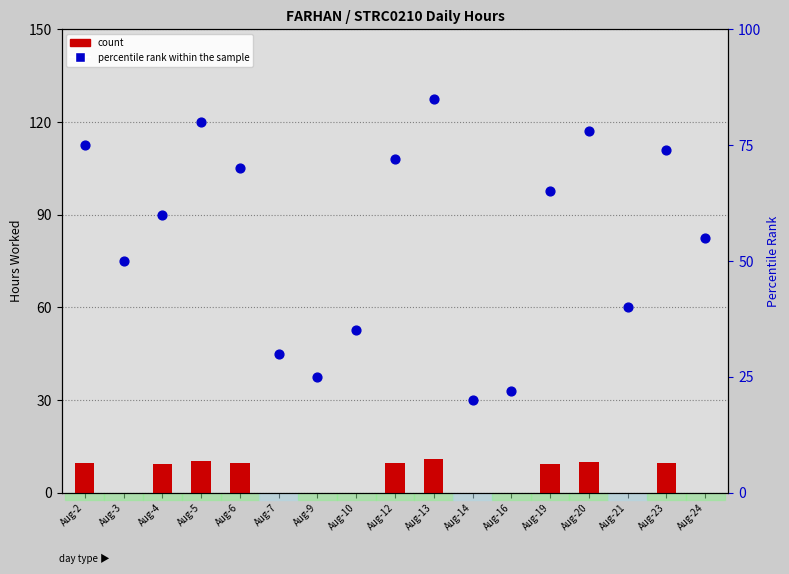

Which series has the largest total across all categories?

percentile rank within the sample